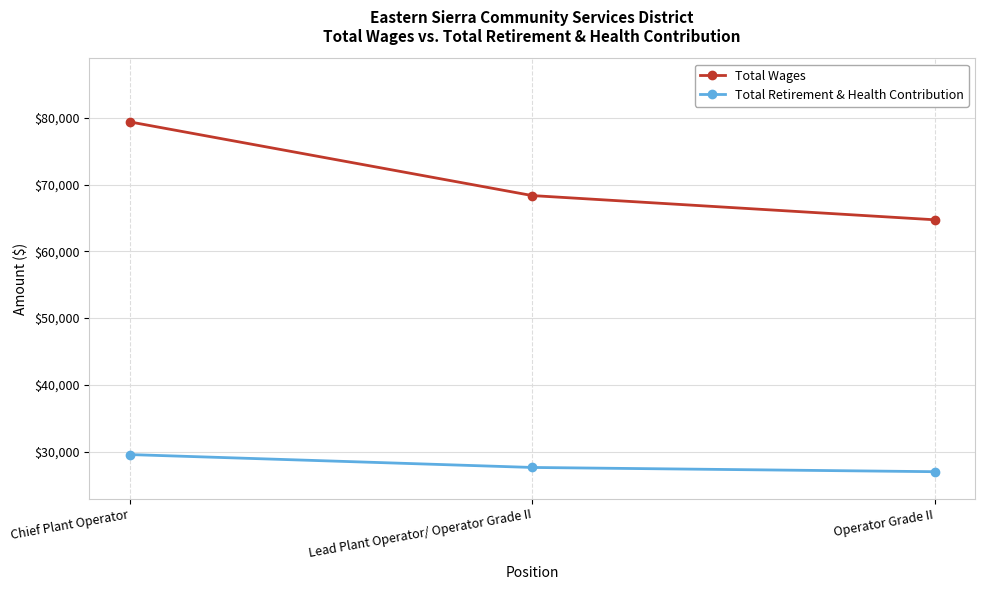

How many lines are shown in the chart?

2